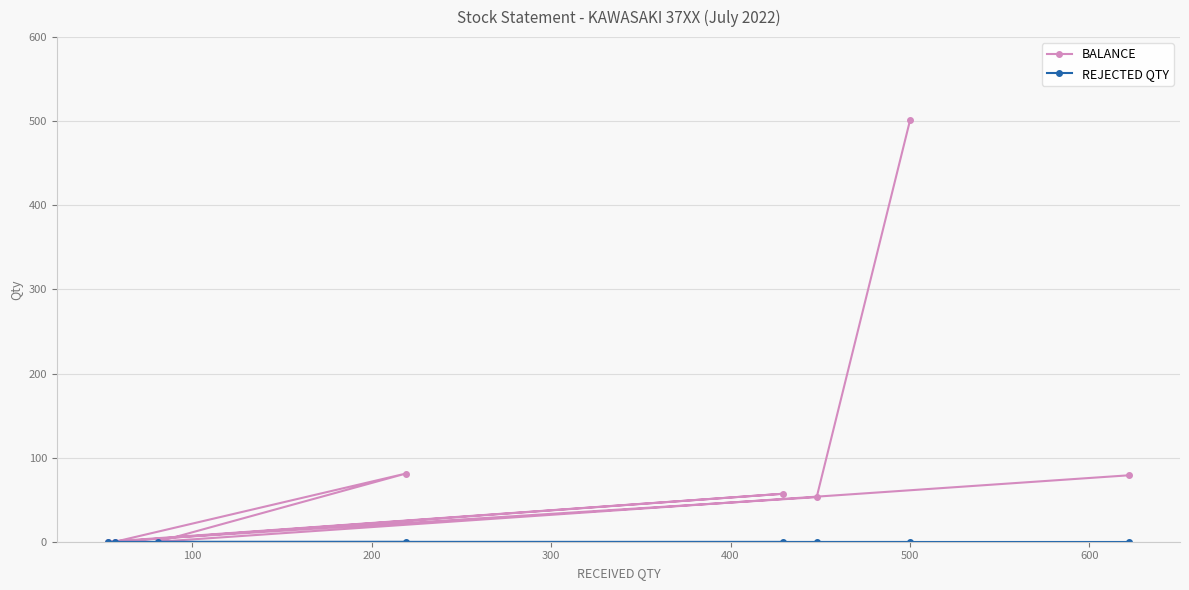

At 700, list the series in order from largest to smallest.

BALANCE, REJECTED QTY